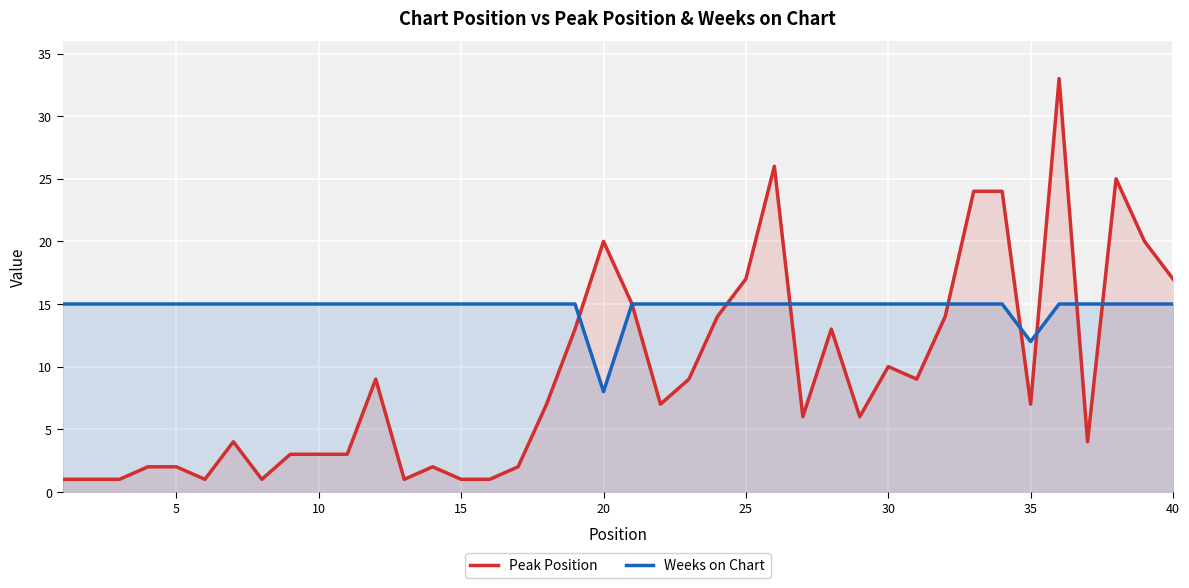

What is the maximum value shown in the chart?

33